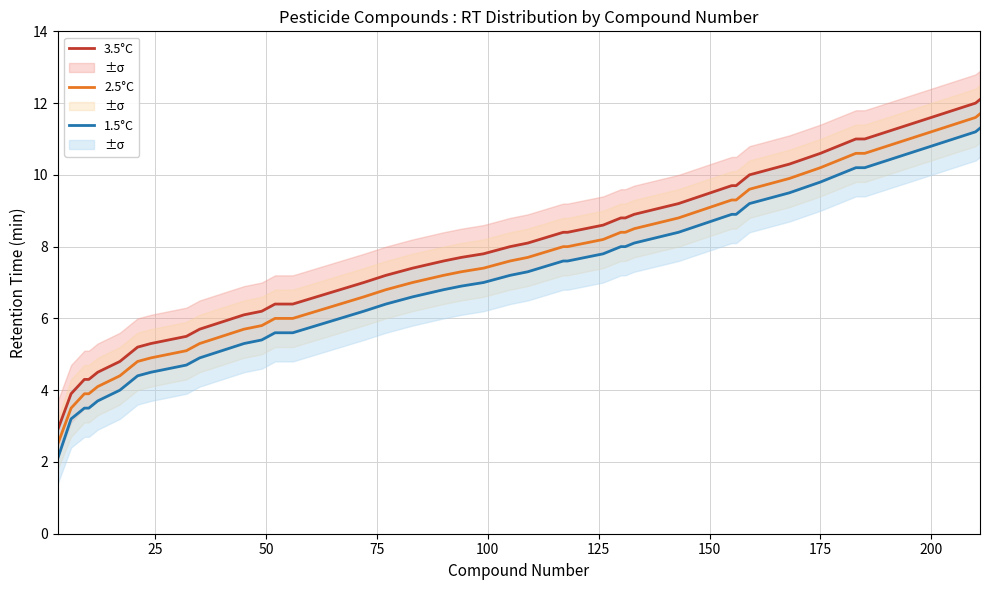

True or false: 1.5°C has more than 2 points higher than both neighbors.

False